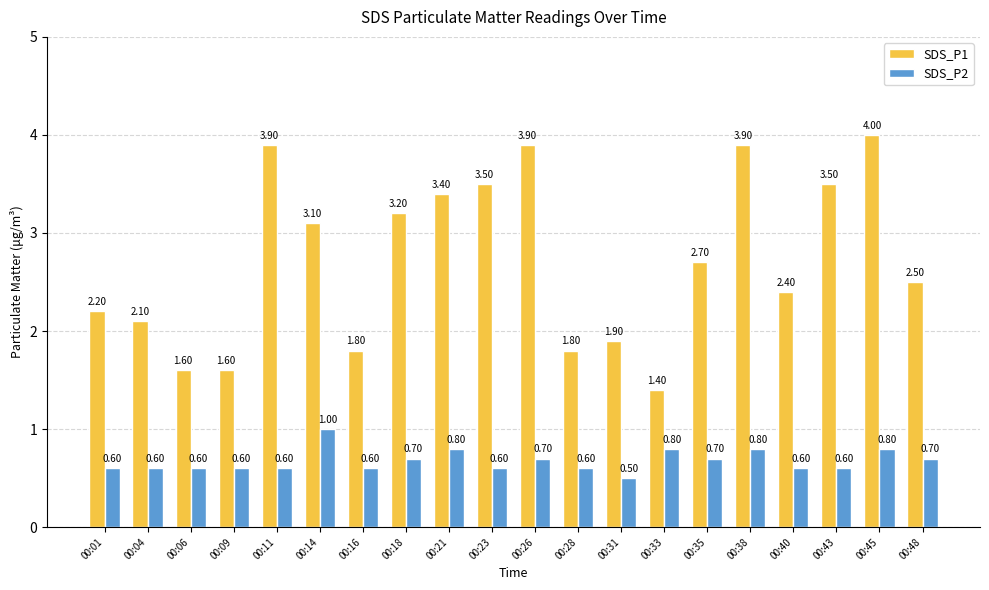

Which series has the largest total across all categories?

SDS_P1